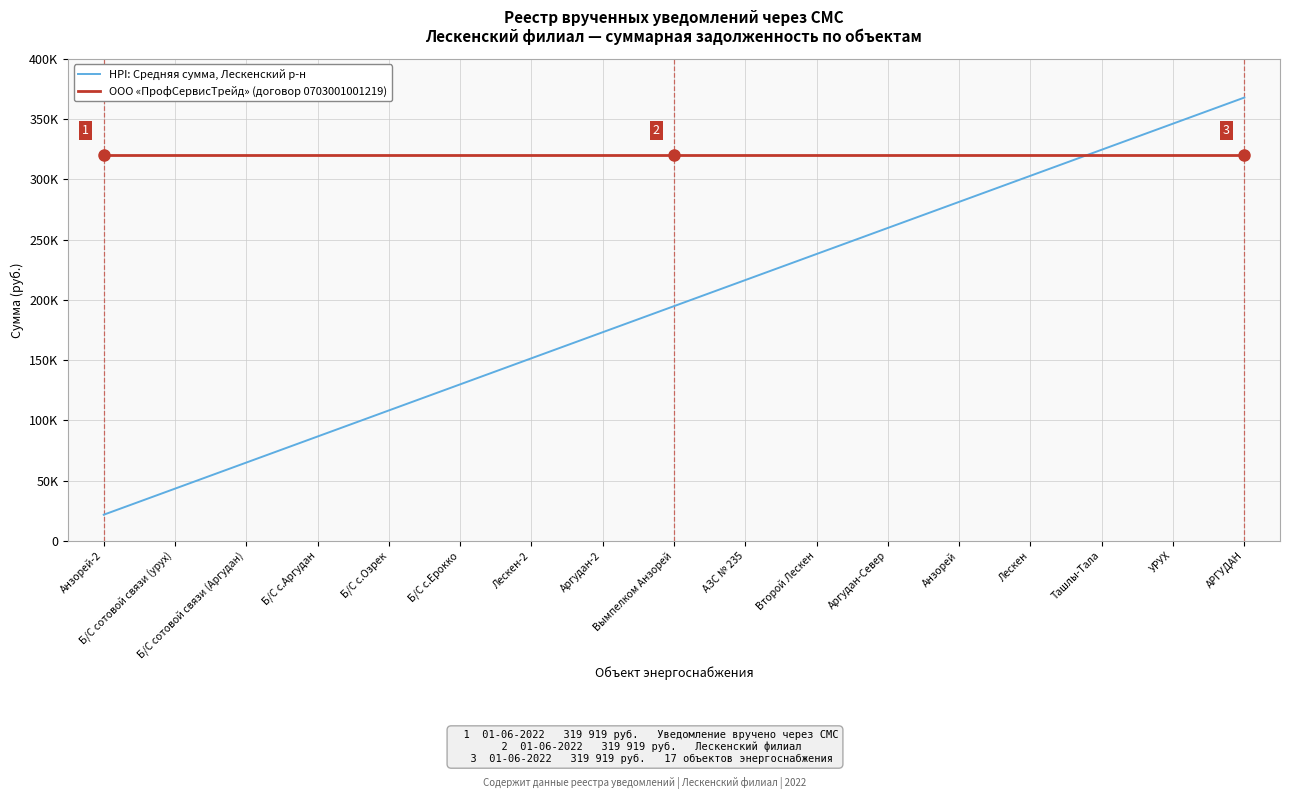

The value of ООО «ПрофСервисТрейд» (договор 0703001001219) at Анзорей is 88535.6. True or false?

False